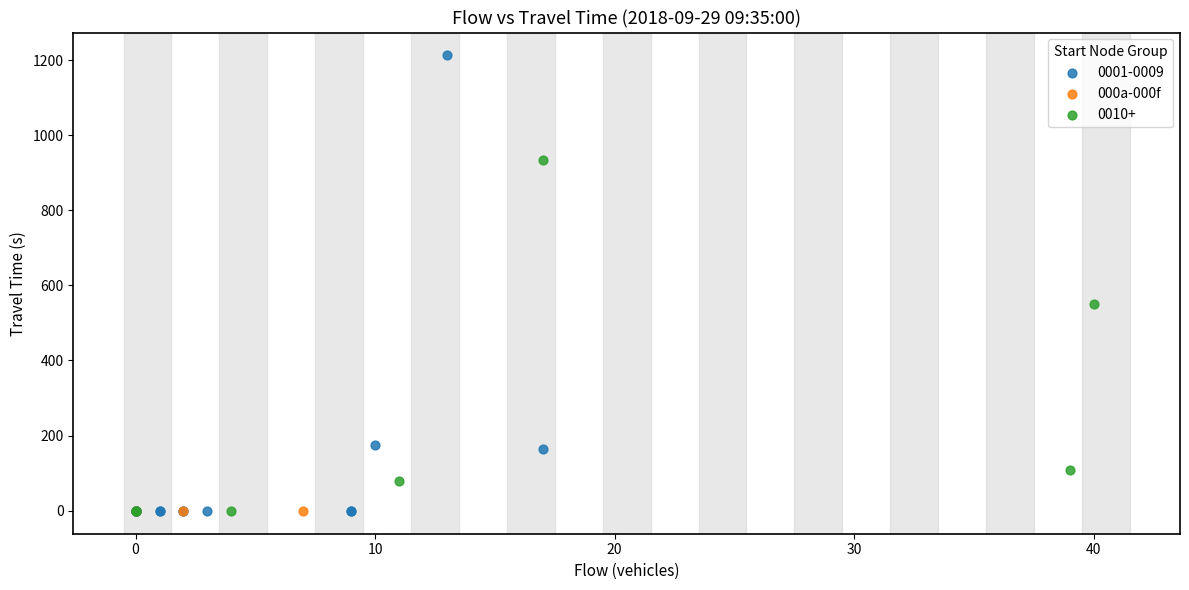

Which series reaches the maximum Y coordinate?

0001-0009